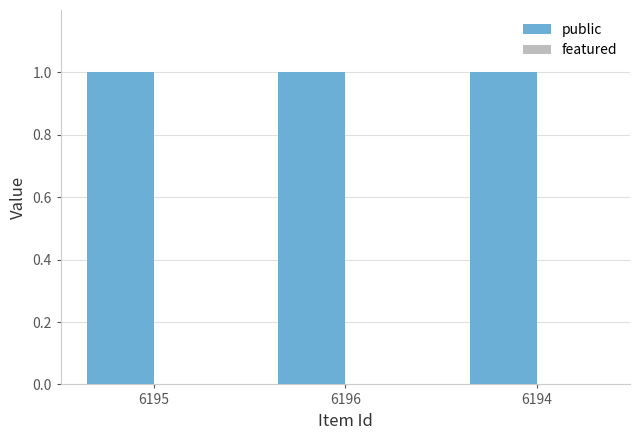

Which series has the largest range (max minus min)?

public